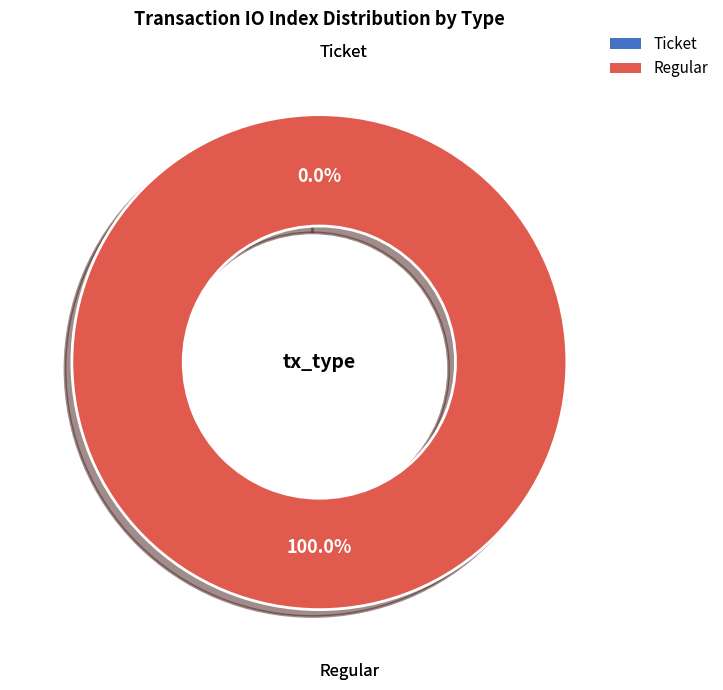

Count the number of slices in the pie.

2